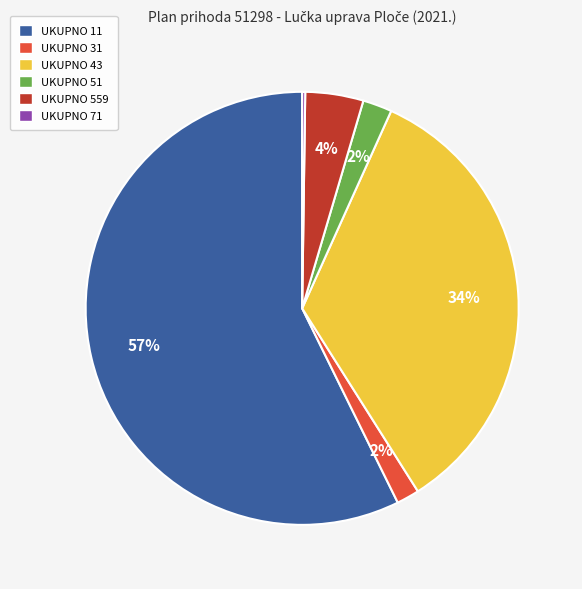

Which category has the biggest portion of the pie?

UKUPNO 11